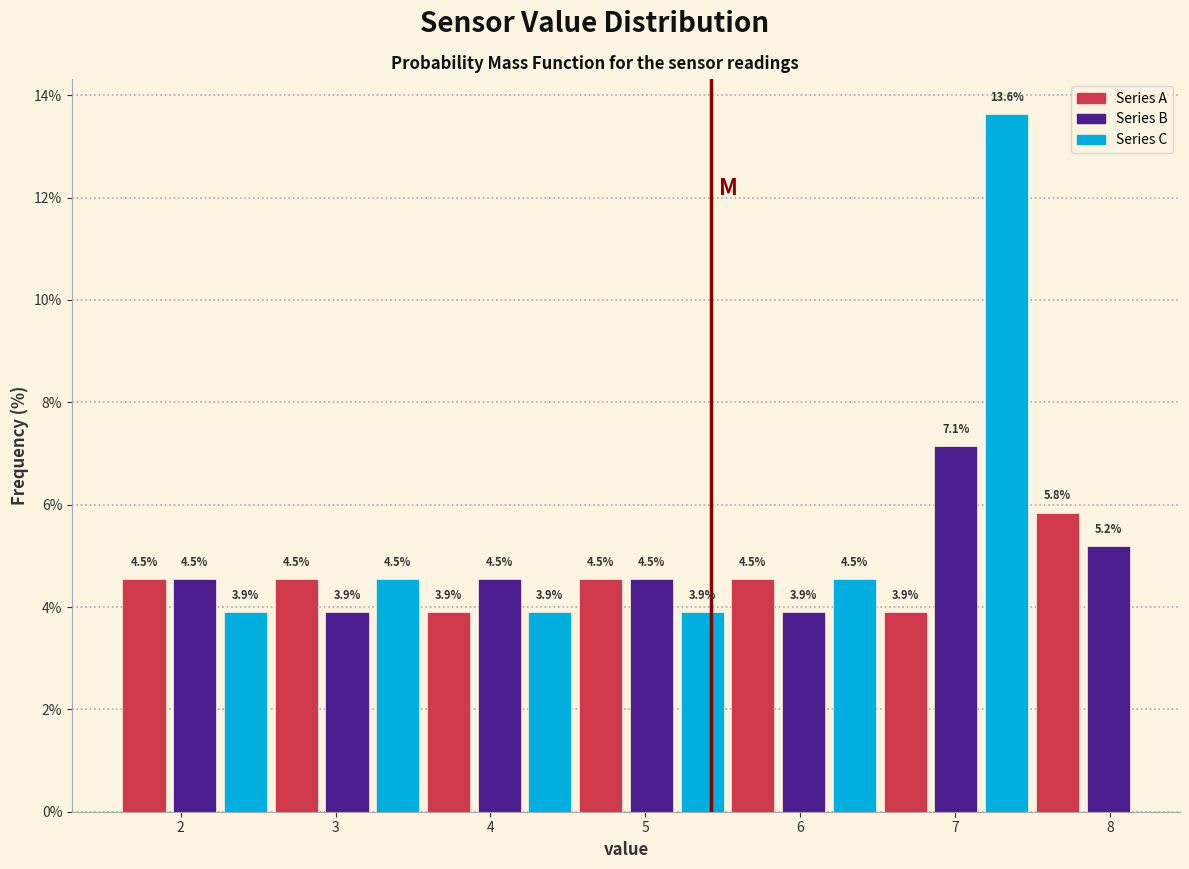

Read against the x-axis, roughly where is the centre of the tallest bar?

7.3